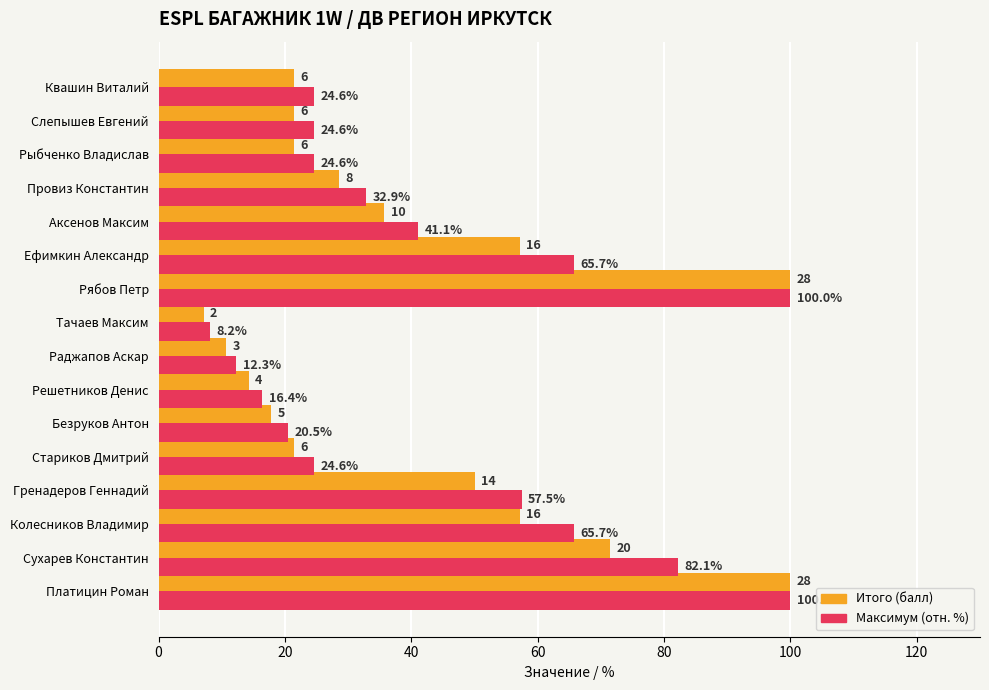

Which category has the lowest value across all series?

Тачаев Максим